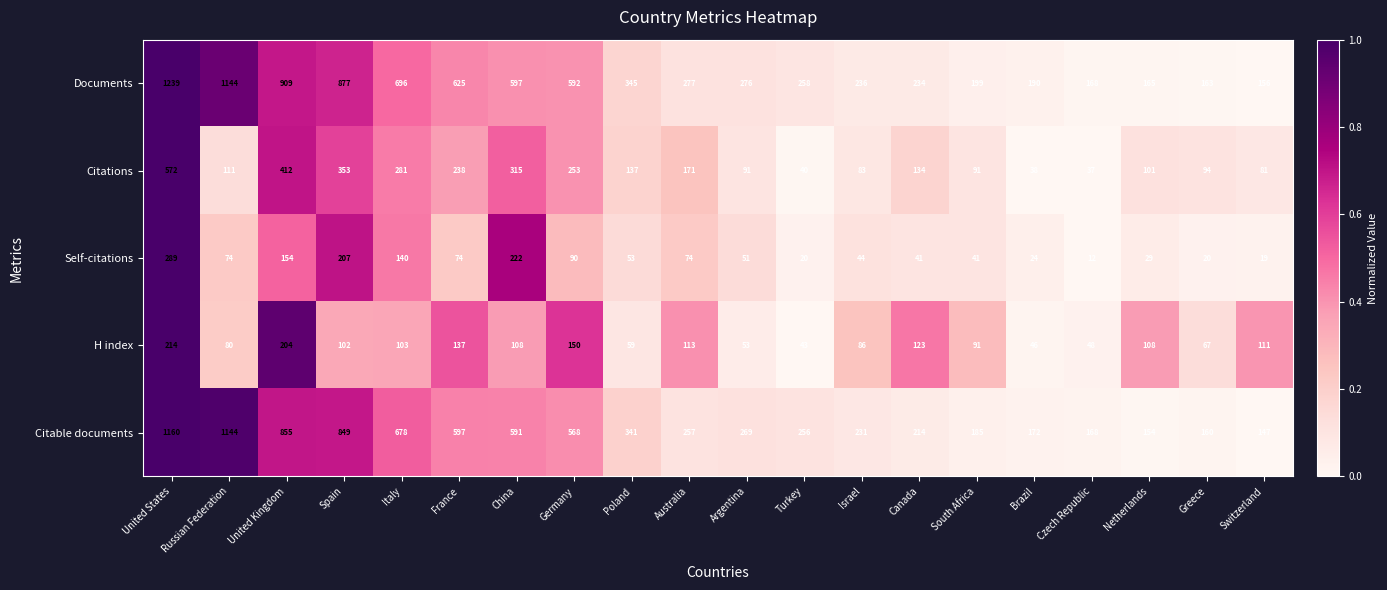

Is it true that Self-citations equals 74 at Australia?

True